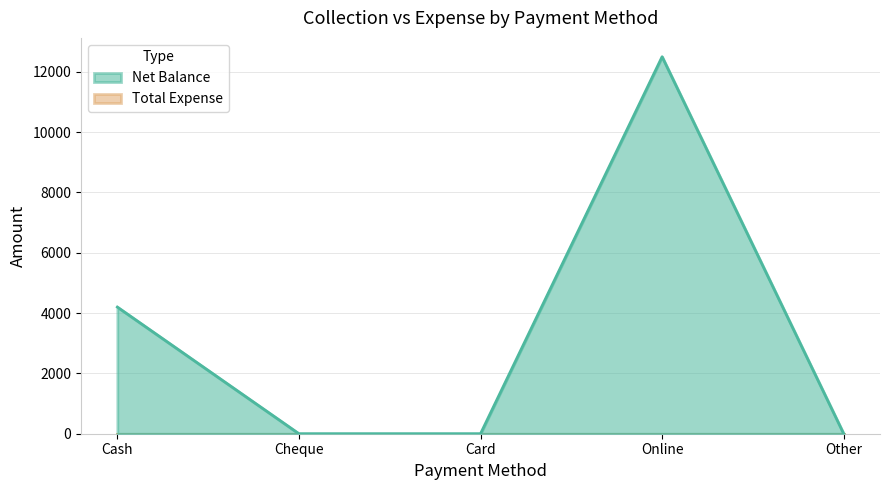

Reading left to right, extract all data points from this chart.

Cash=4200	Cheque=0	Card=0	Online=12500	Other=0